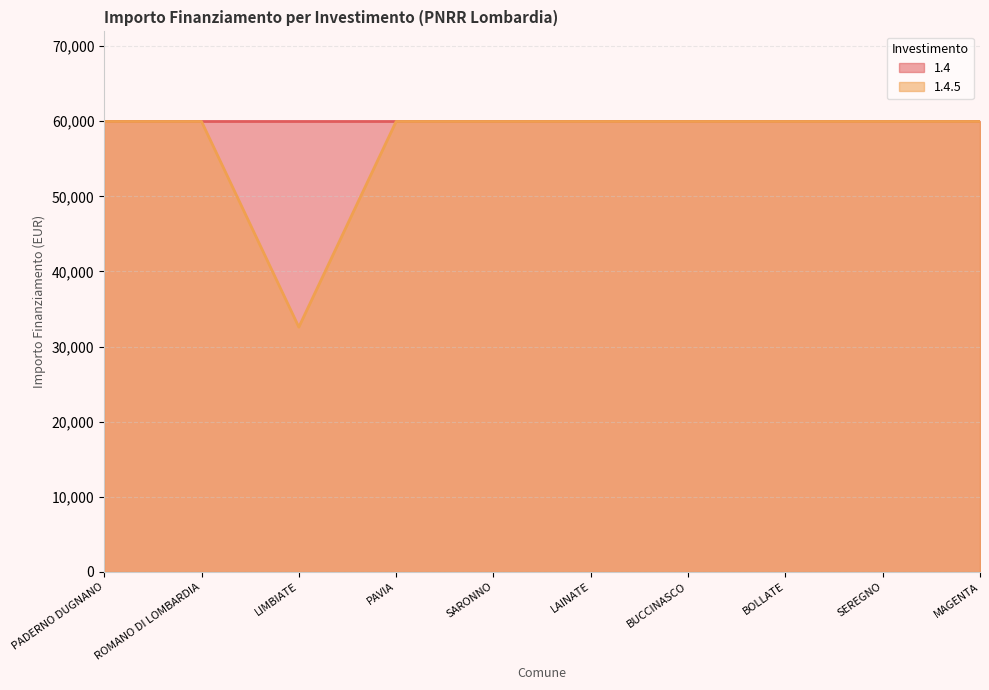

What is the greatest value displayed?

59966